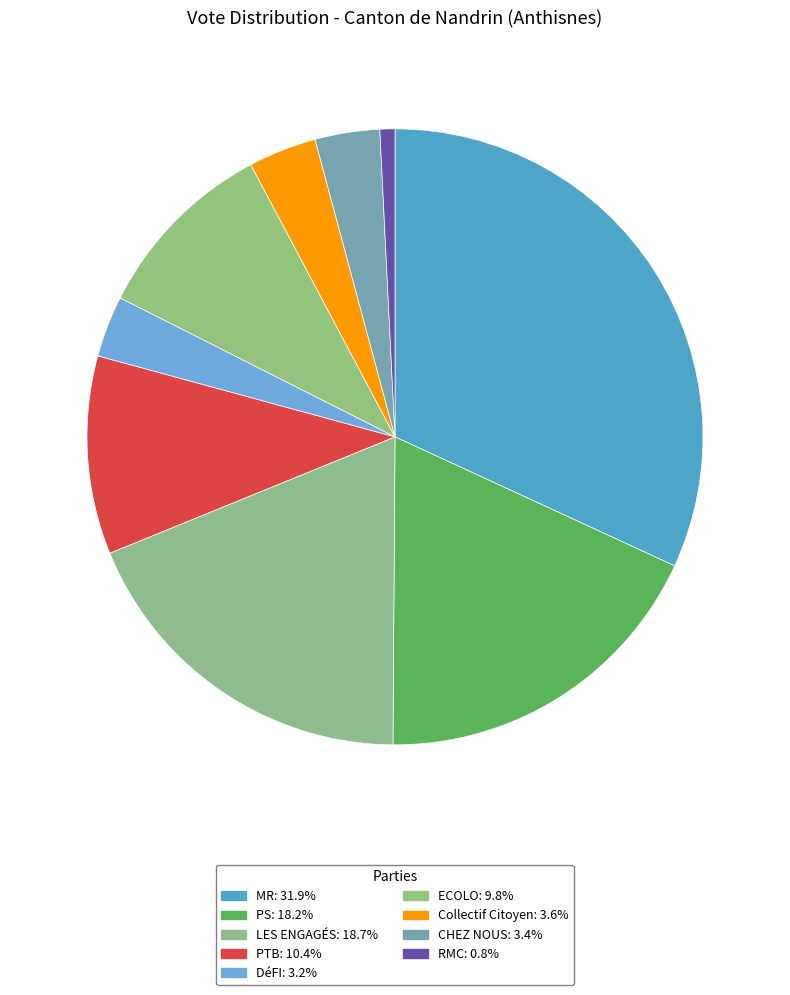

To the nearest percent, what percentage of the pie is ECOLO?

10%